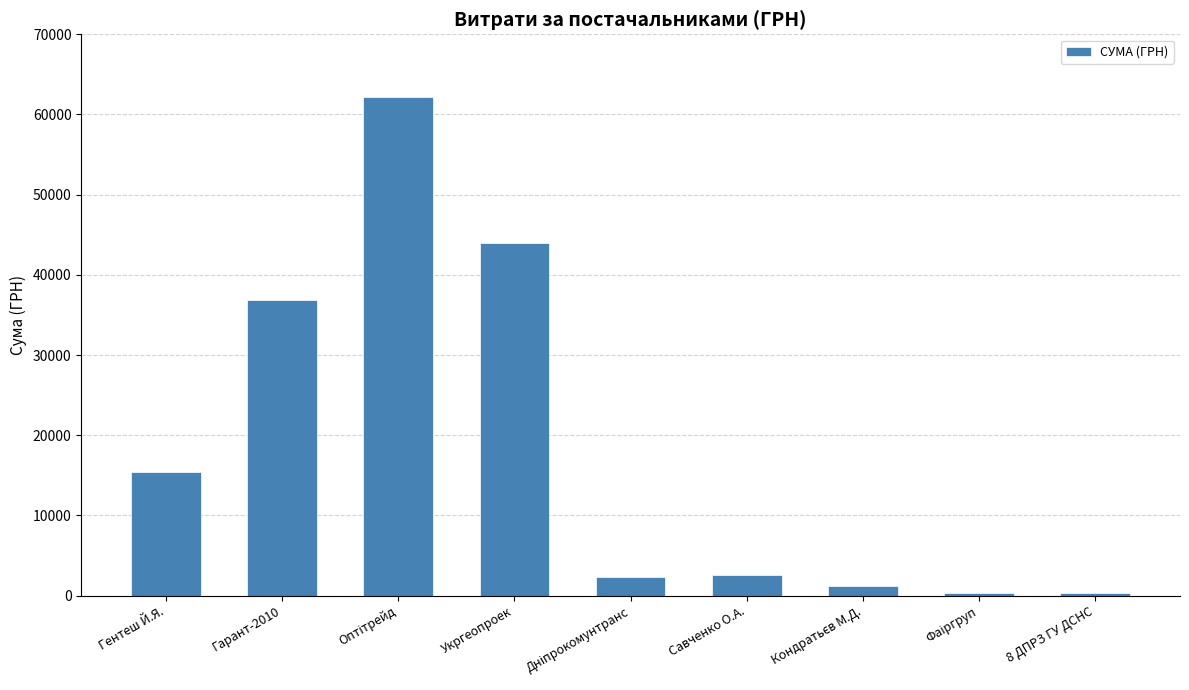

What is the label of the 1st bar from the left?

Гентеш Й.Я.